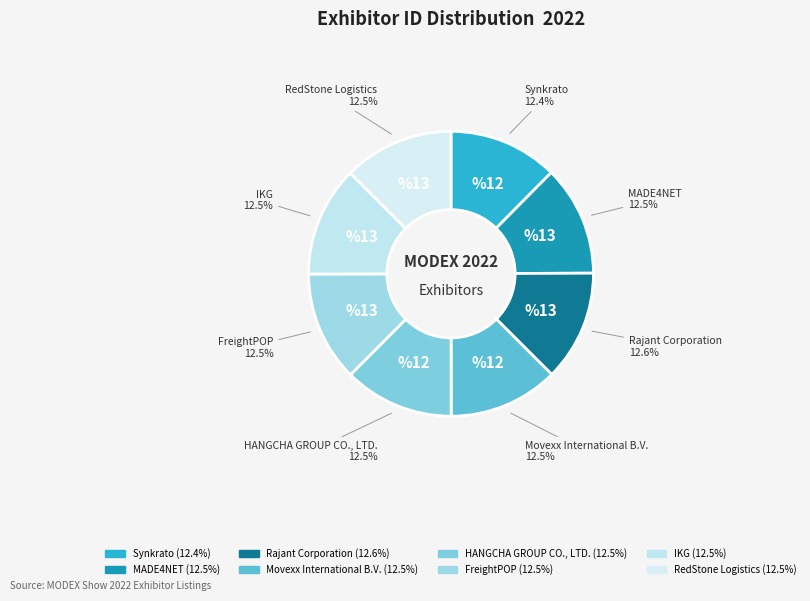

Is there any slice that represents more than half of the pie?

No